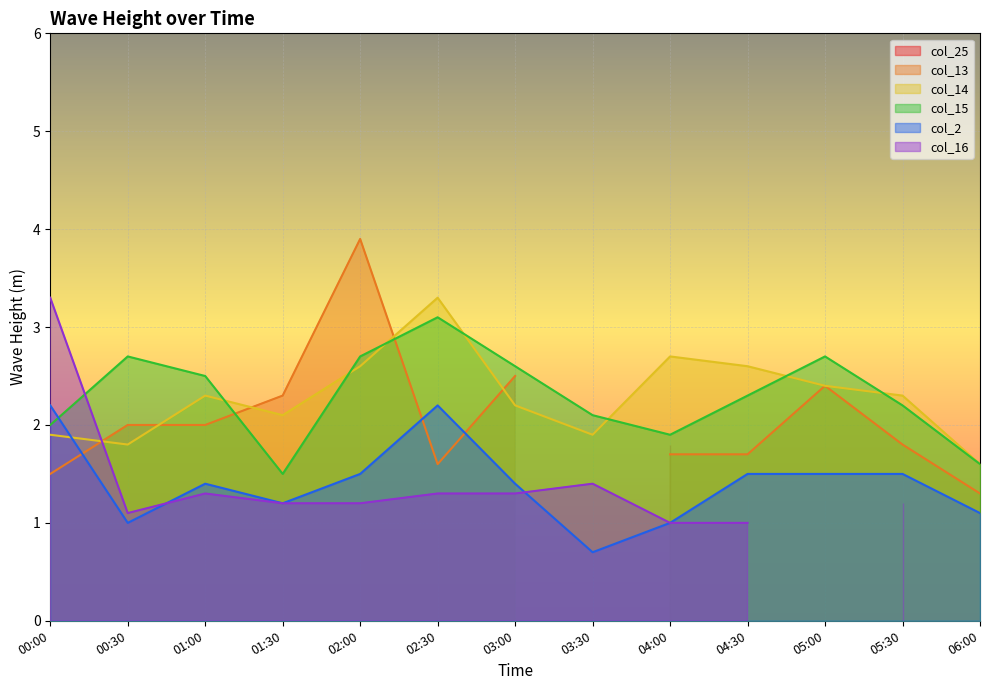

What is the smallest value displayed?

0.7